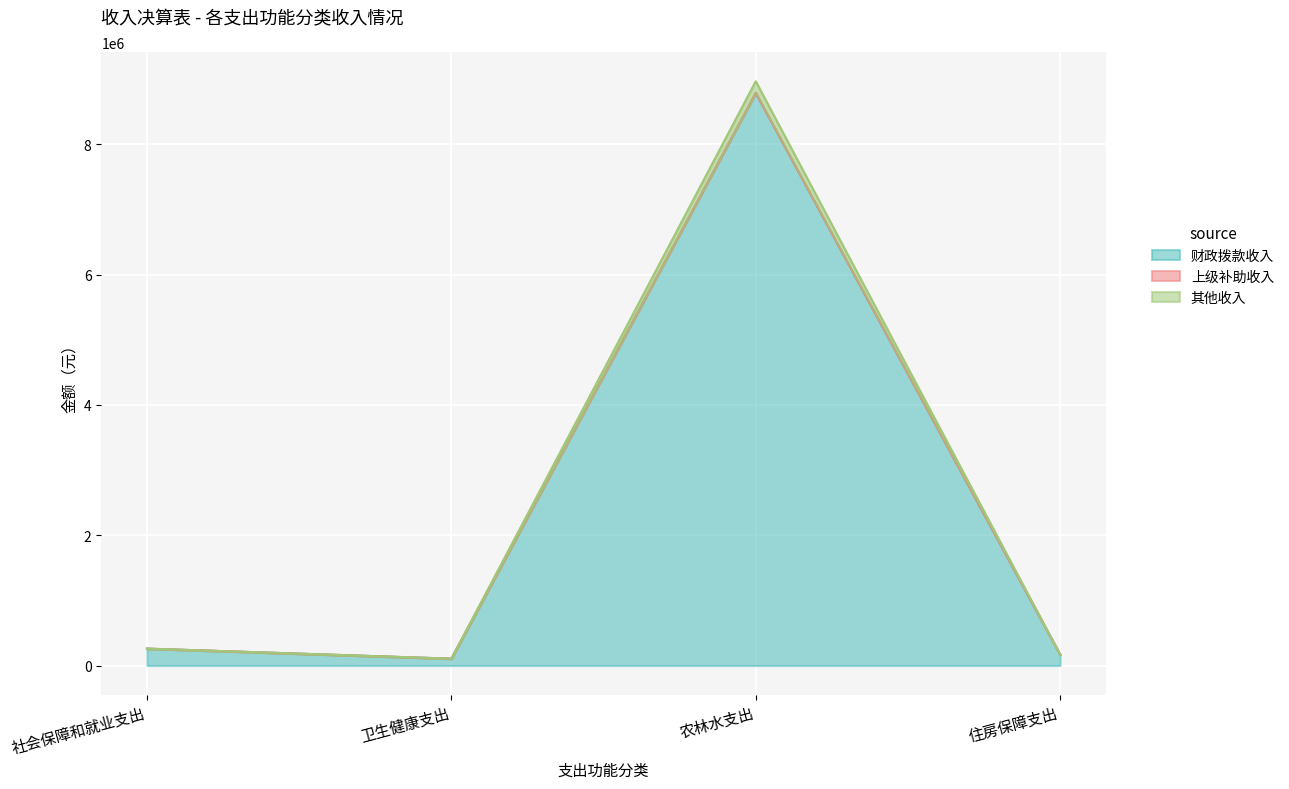

In 财政拨款收入, how many points are lower than both neighbors (excluding endpoints)?

1